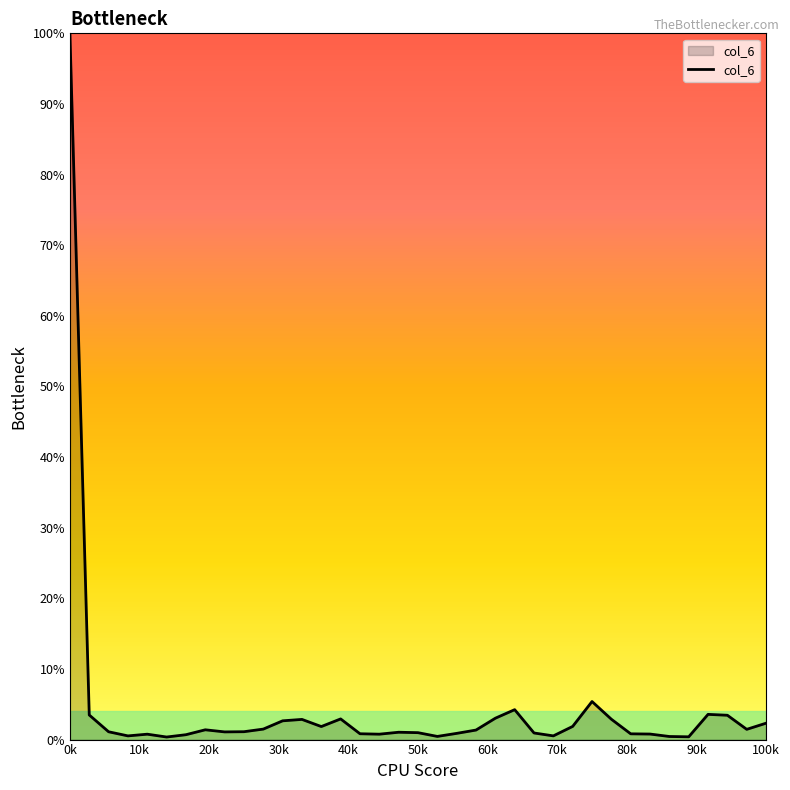

What is the difference between the maximum and minimum values?

99.6